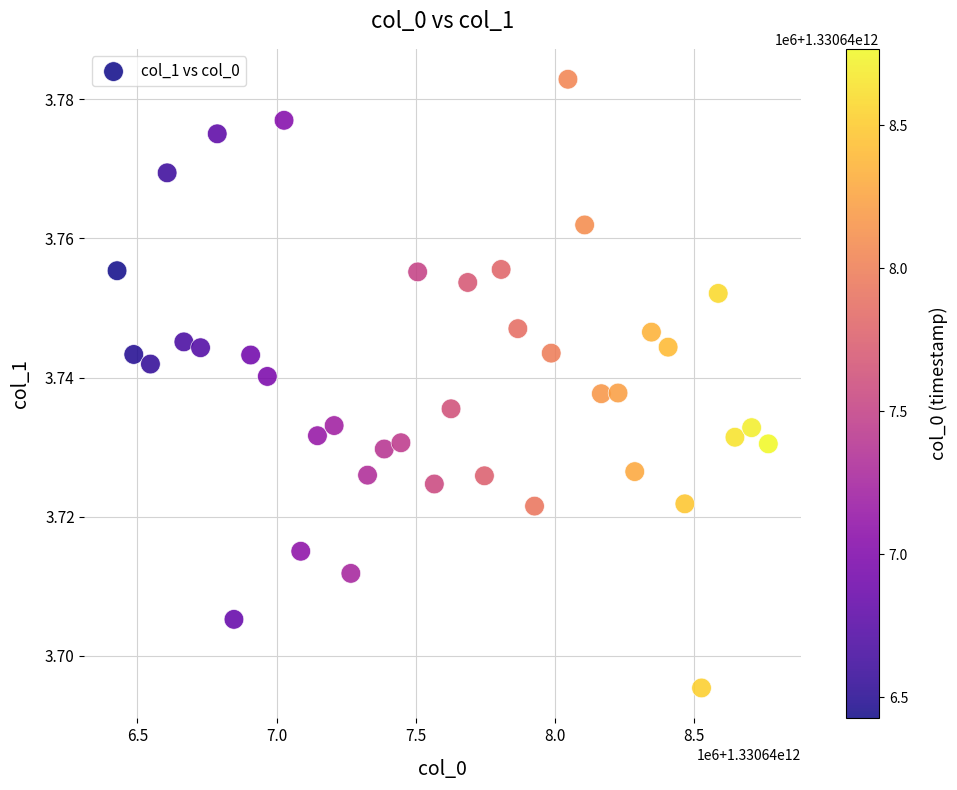

What is the range of X values (max minus min)?

2340000.0